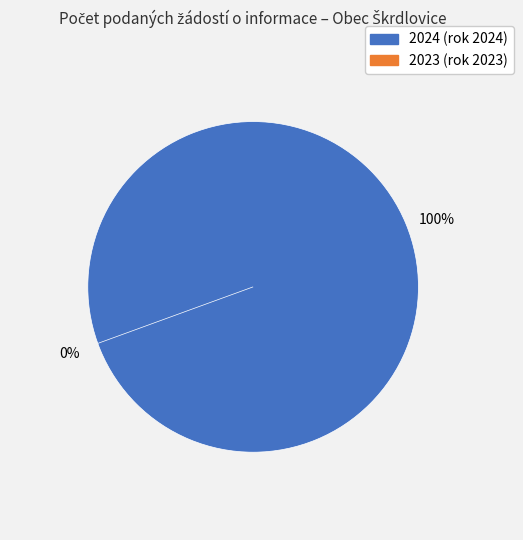

Between 2023 (rok 2023) and 2024 (rok 2024), which is larger?

2024 (rok 2024)